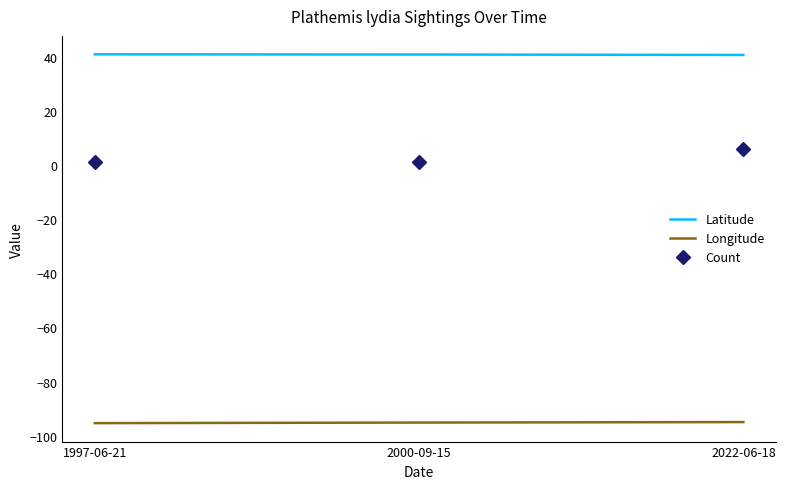

What is the highest value of the Longitude series?

-95.0